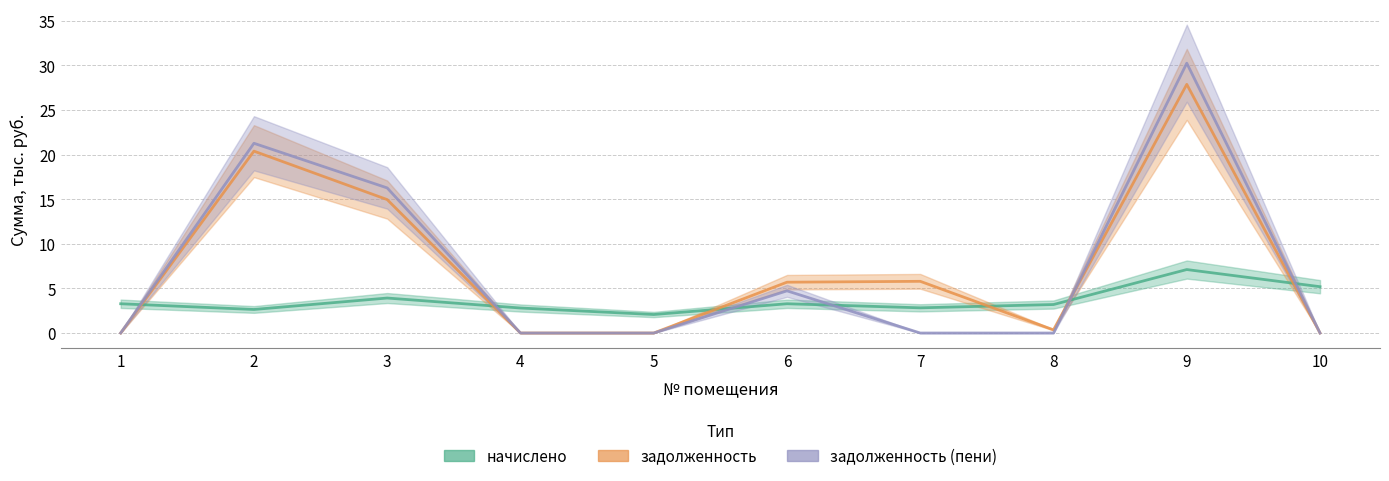

Rank the series at 2 from lowest to highest value.

начислено, задолженность, задолженность_пени